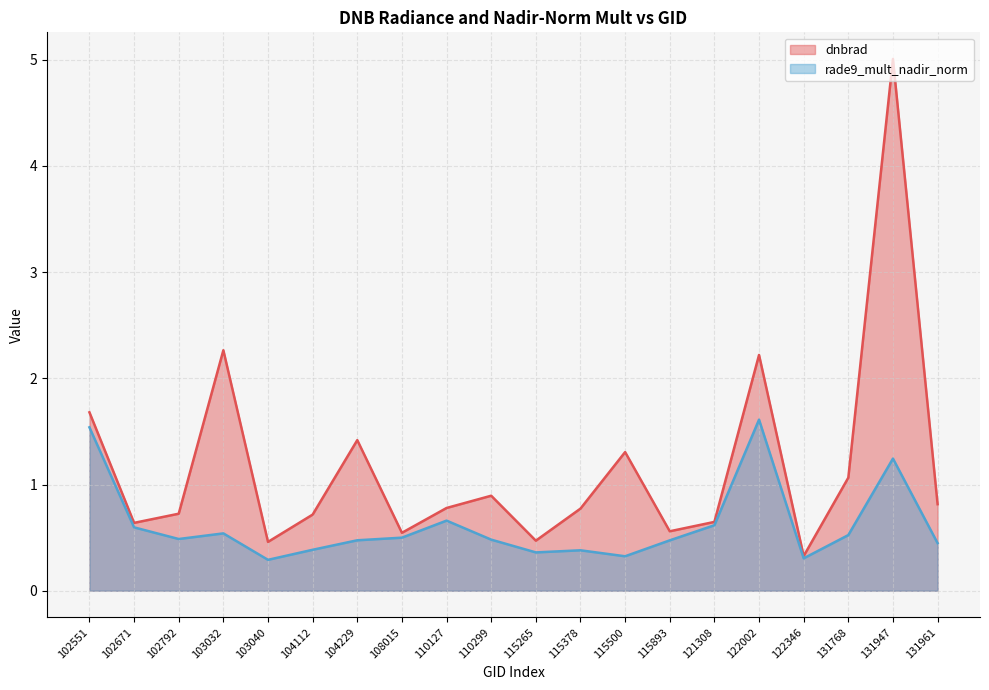

Which has a higher value, 103032 or 131947?

131947